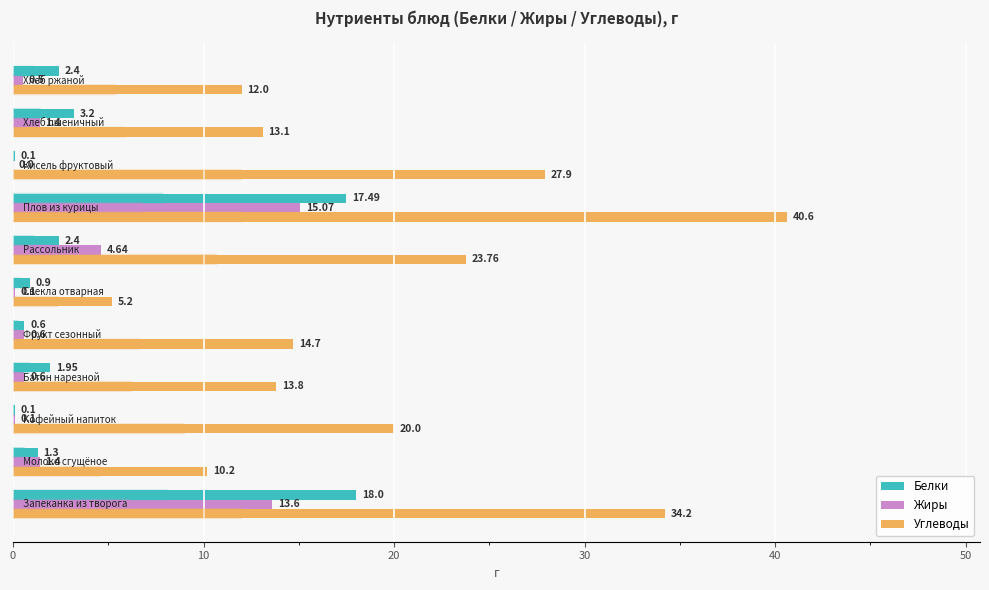

What is the sum of all Белки values?

48.4